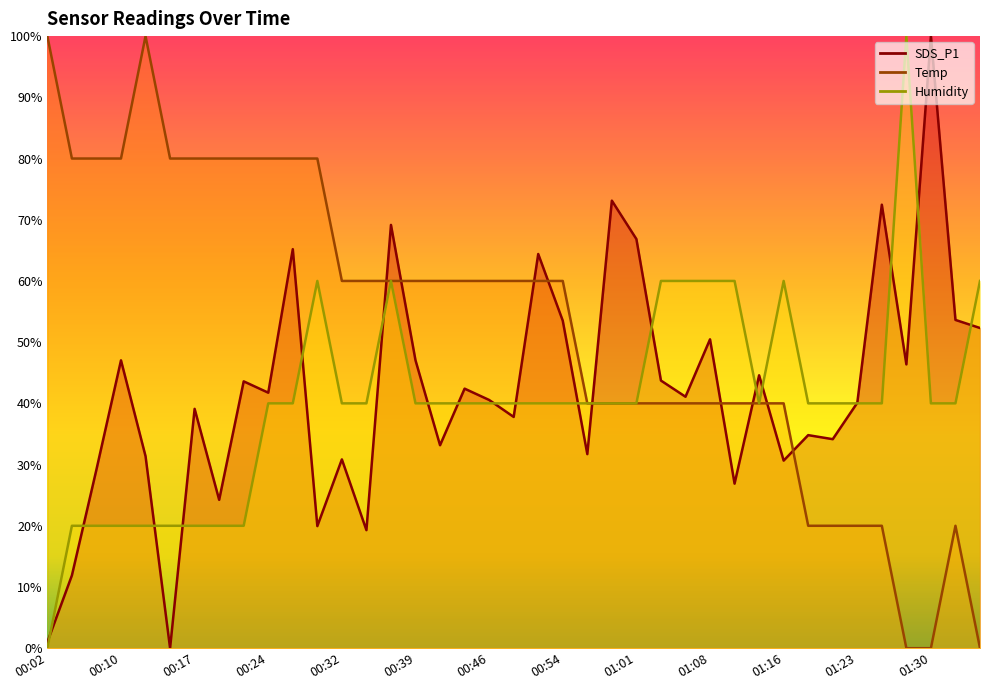

Is this an area chart (filled region under the line)?

No